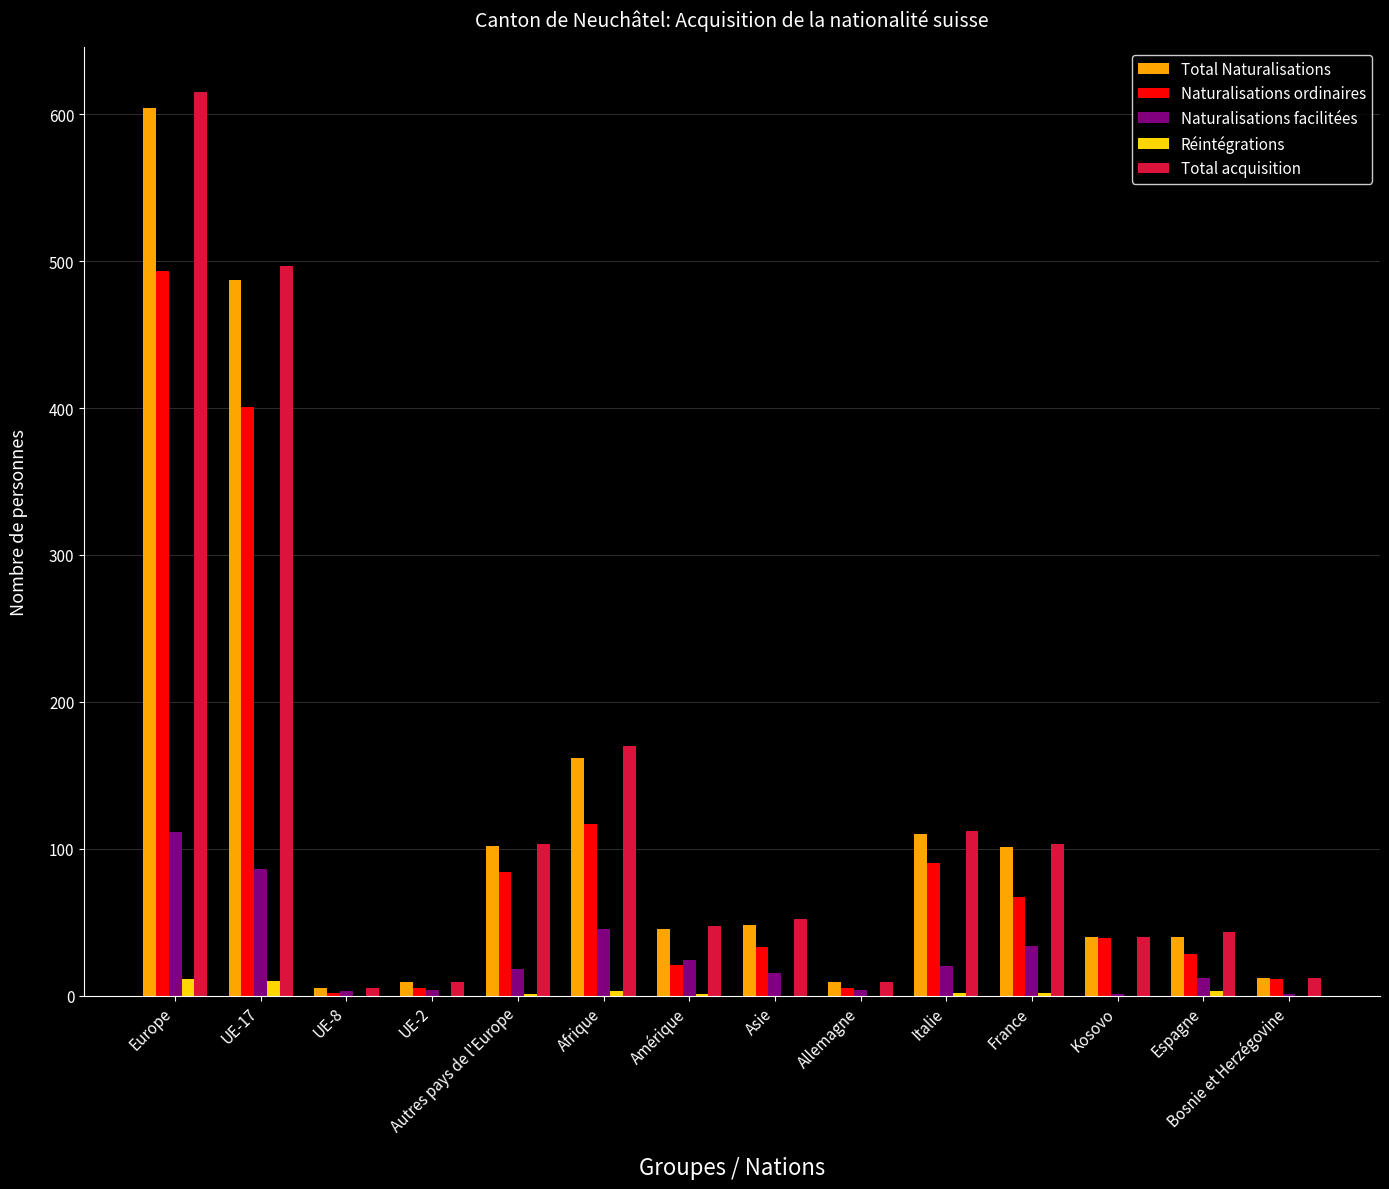

Is the value of Naturalisations facilitées at Kosovo greater than the value of Réintégrations at Europe?

No